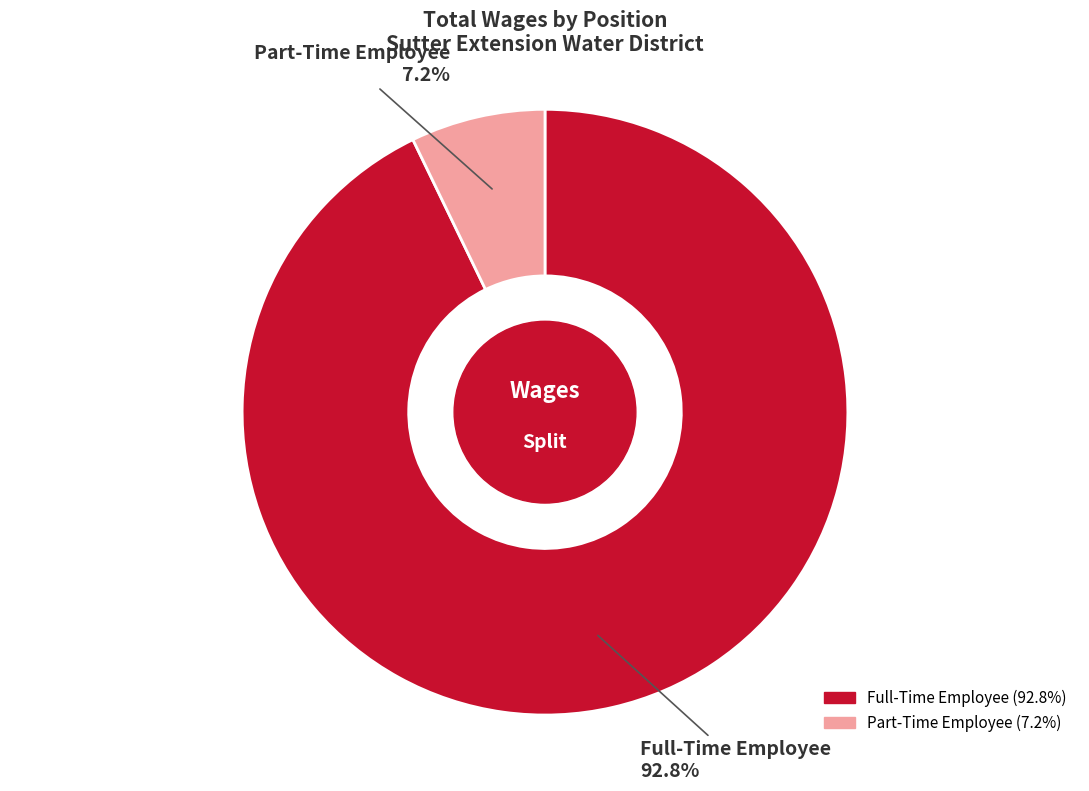

Combined, what portion of the pie is Part-Time Employee and Full-Time Employee?

100.0%